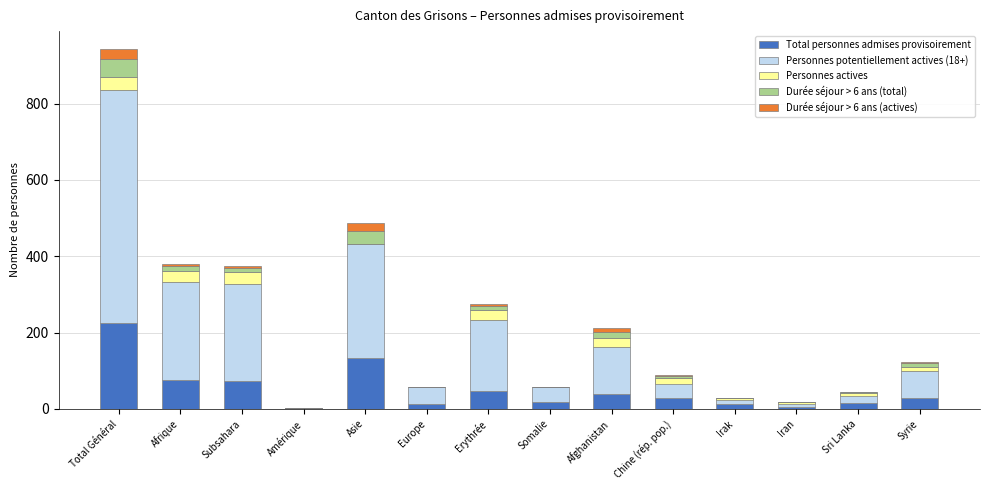

What position from the right is Asie?

10